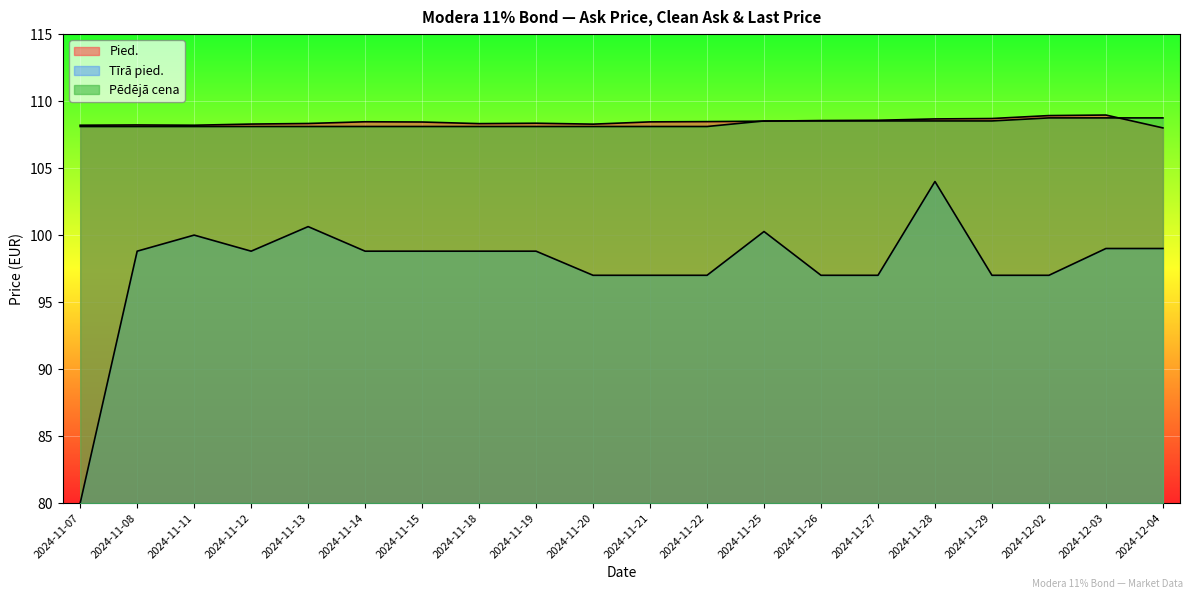

At which category does the chart reach its peak across all series?

2024-12-03